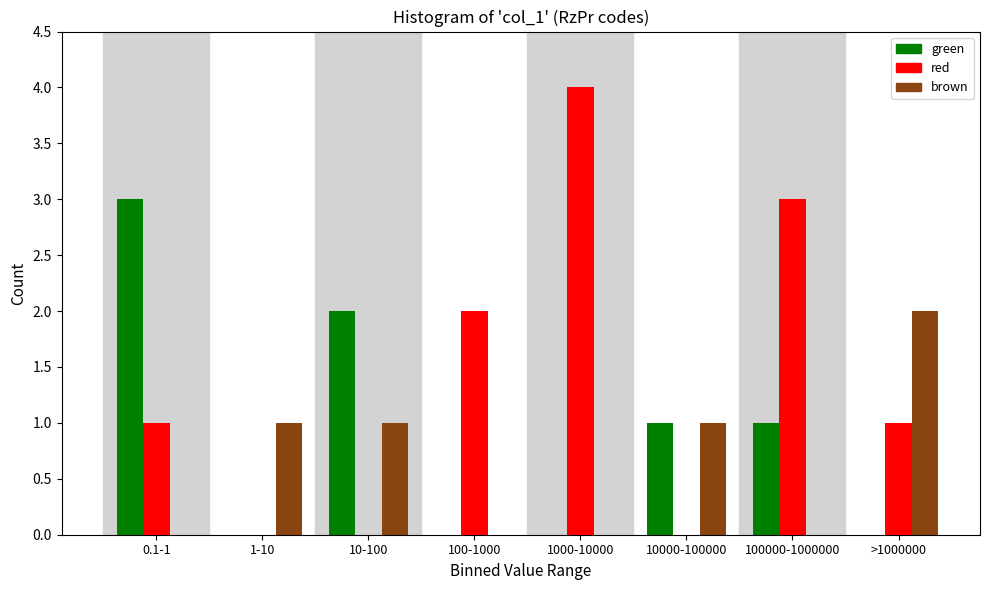

Reading left to right, transcribe all the data shown in this chart.

green: 0.1-1=3	1-10=0	10-100=2	100-1000=0	1000-10000=0	10000-100000=1	100000-1000000=1	>1000000=0
red: 0.1-1=1	1-10=0	10-100=0	100-1000=2	1000-10000=4	10000-100000=0	100000-1000000=3	>1000000=1
brown: 0.1-1=0	1-10=1	10-100=1	100-1000=0	1000-10000=0	10000-100000=1	100000-1000000=0	>1000000=2